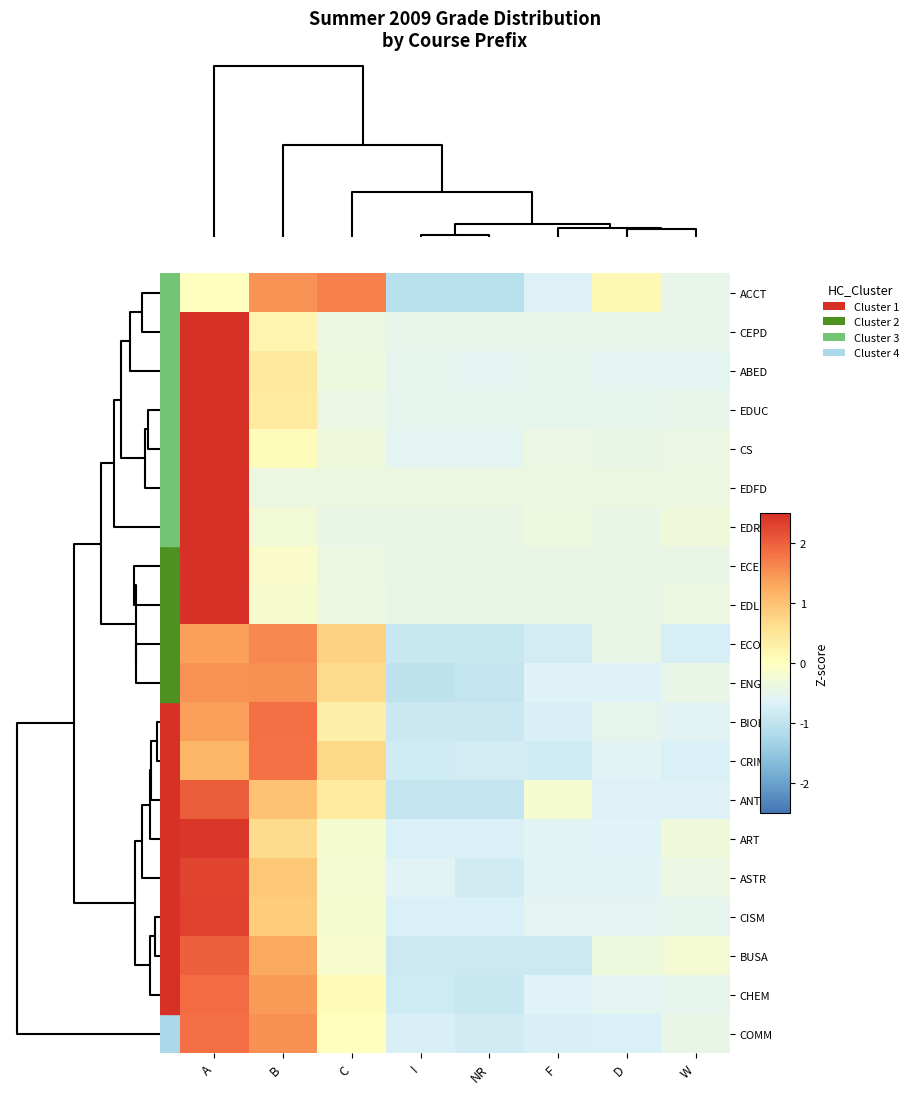

At which category is the sum across all series the highest?

A